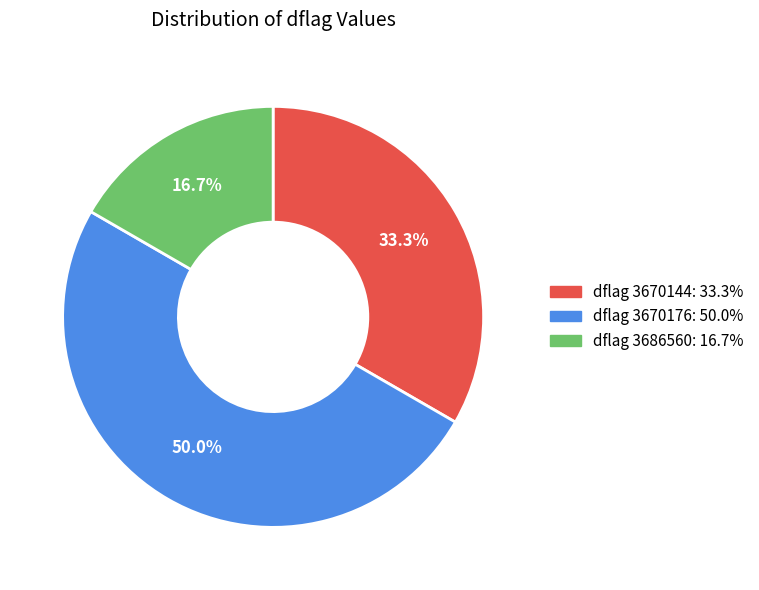

Is the sum of dflag 3686560: 16.7% and dflag 3670176: 50.0% greater than half?

Yes